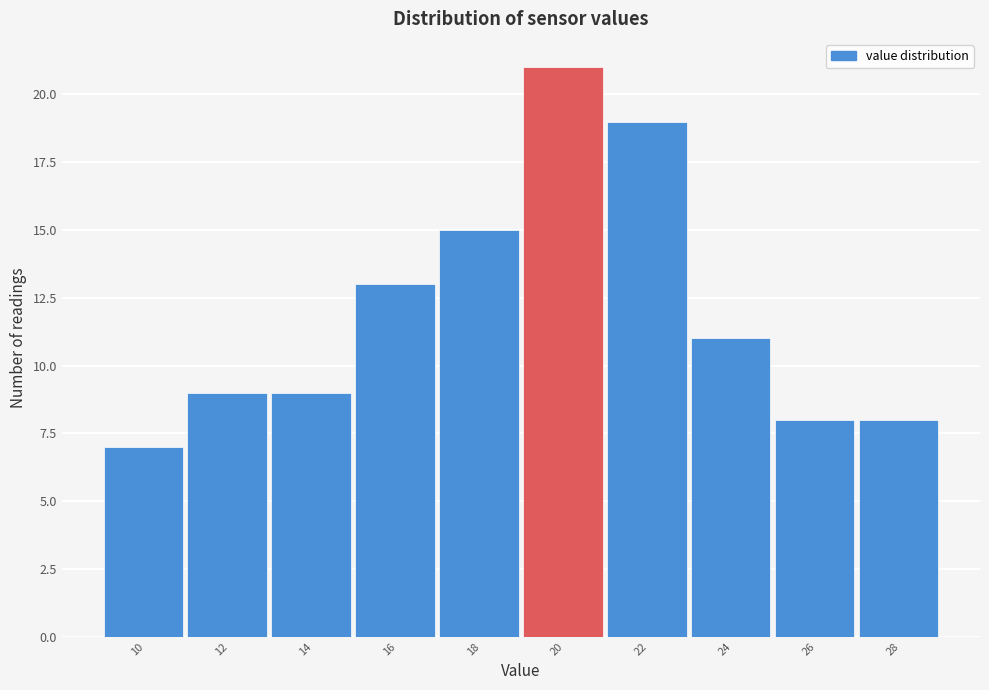

Reading left to right, what are all the values shown in this chart?

7	9	9	13	15	21	19	11	8	8